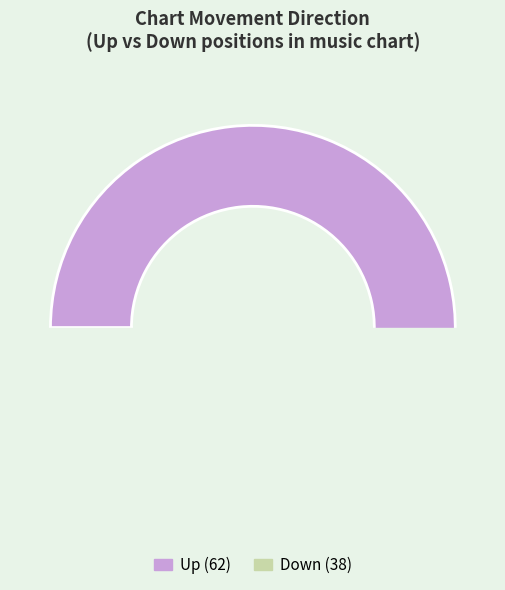

To the nearest percent, what is the combined percentage of down and up?

100%